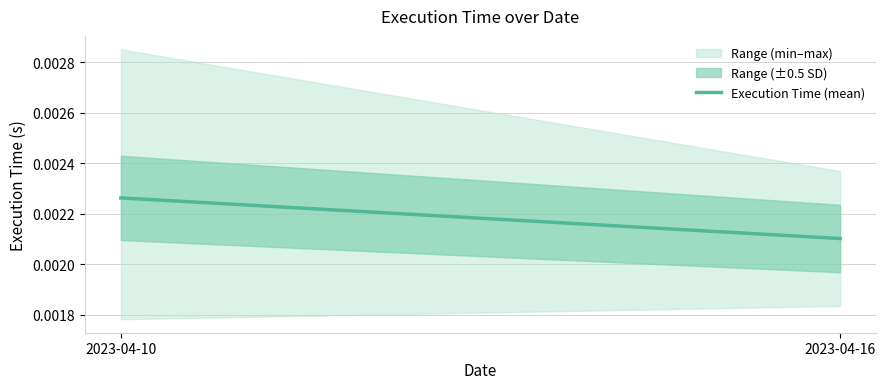

Rank the categories by value from highest to lowest.

2023-04-10, 2023-04-16